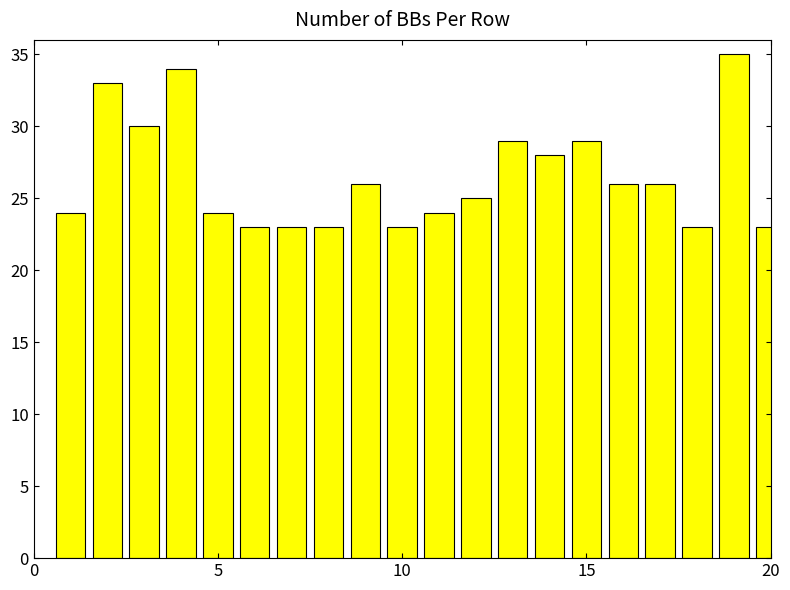

What is the value of the 9th bar from the left?

26